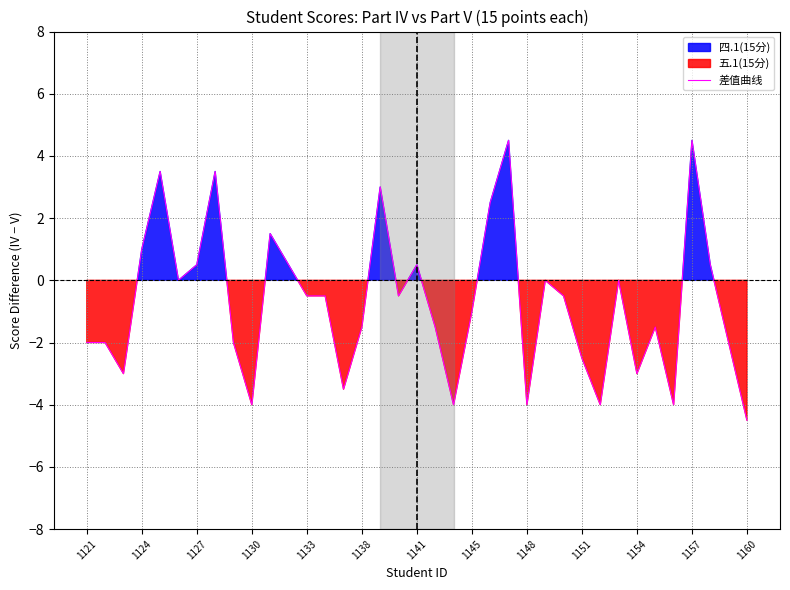

The 差值曲线 series shows 3.1 at 1157. True or false?

False